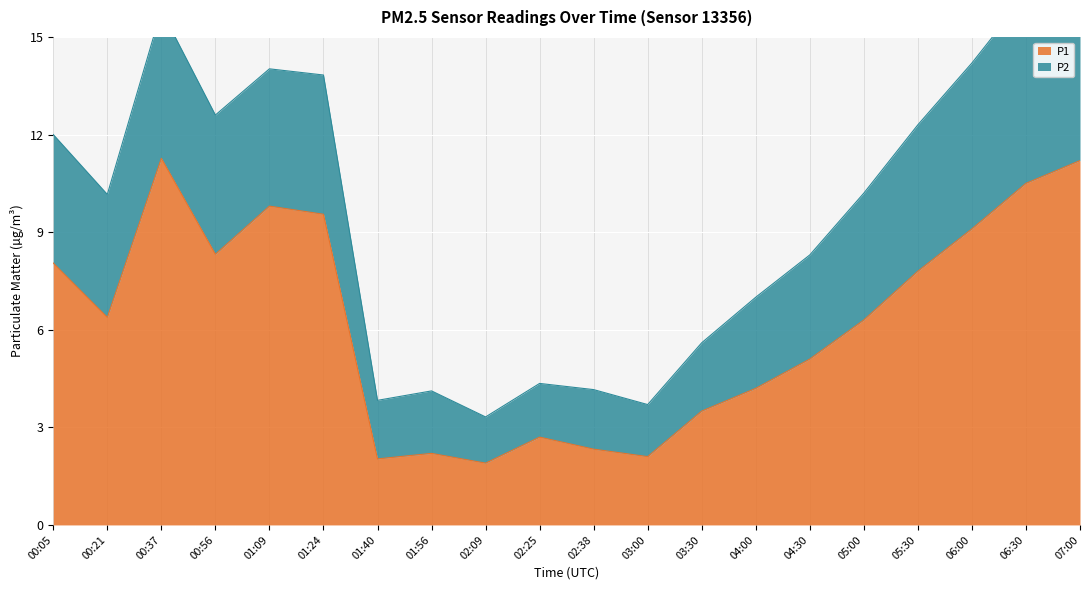

Which category has the highest value across all series?

00:37